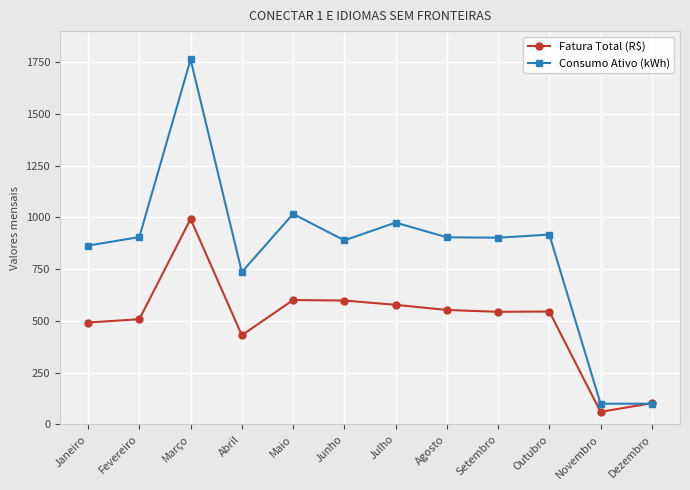

Read the Consumo Ativo (kWh) value at Agosto.

904.0